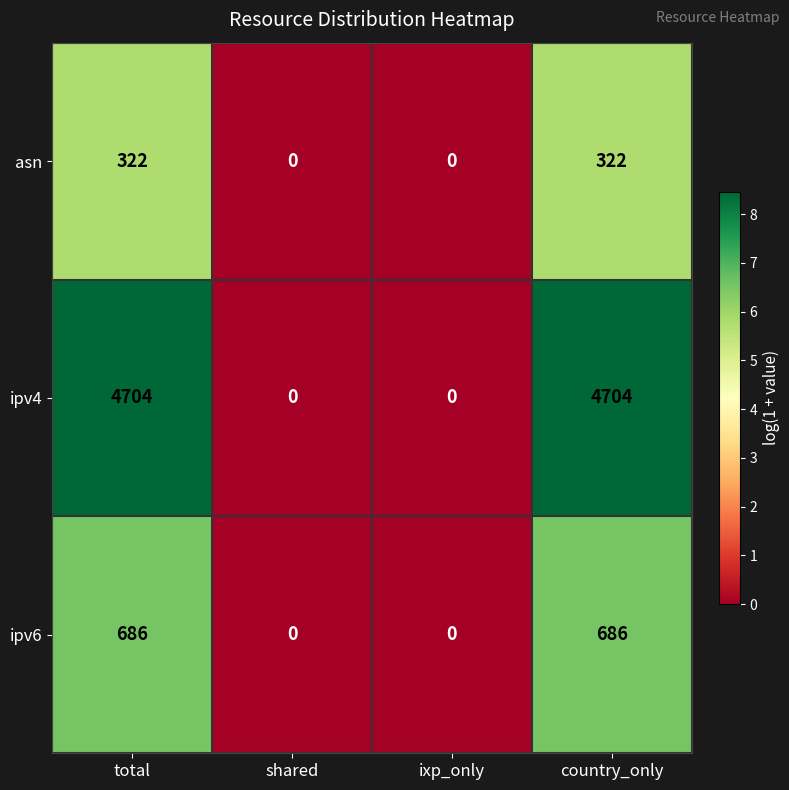

Count the number of data series in this chart.

3